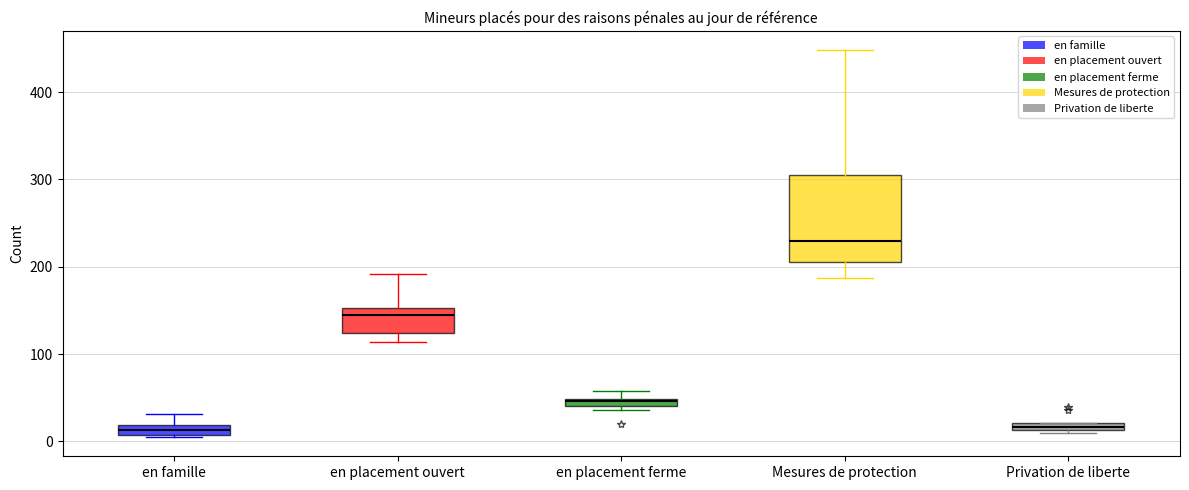

Which box is the tallest, from its lower edge to its upper edge?

Mesures de protection